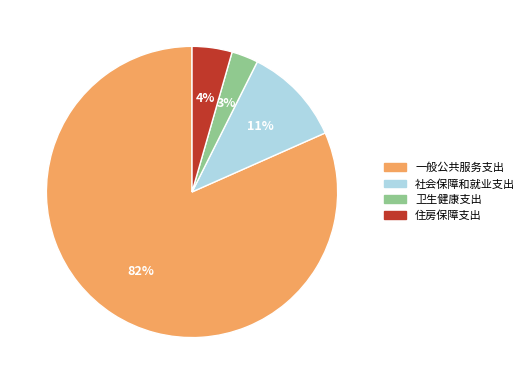

Does 一般公共服务支出 account for over 50% of the chart?

Yes